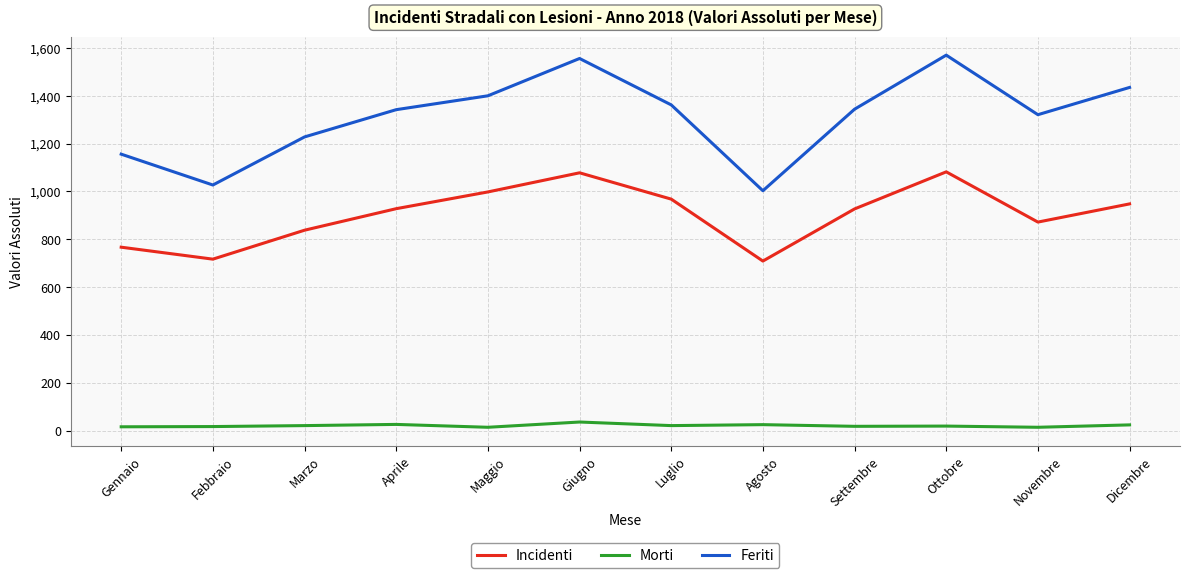

What position from the left is Gennaio?

1